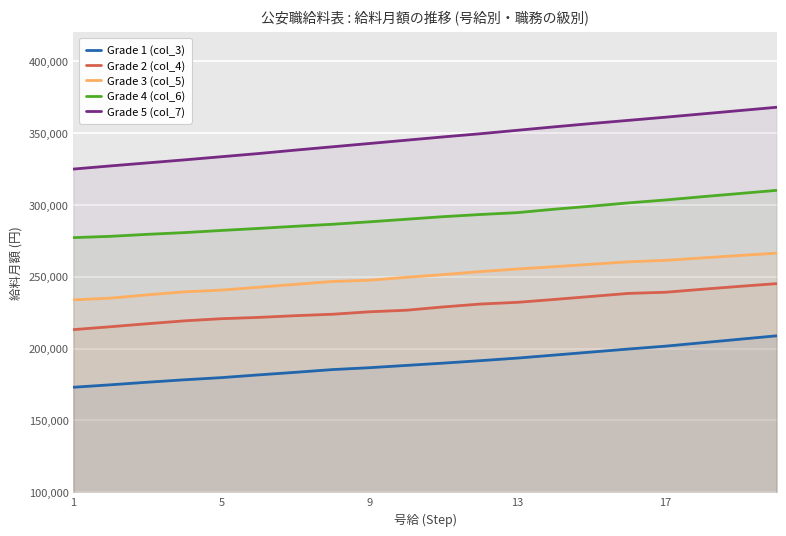

At how many categories does at least one series exceed 202611?

20